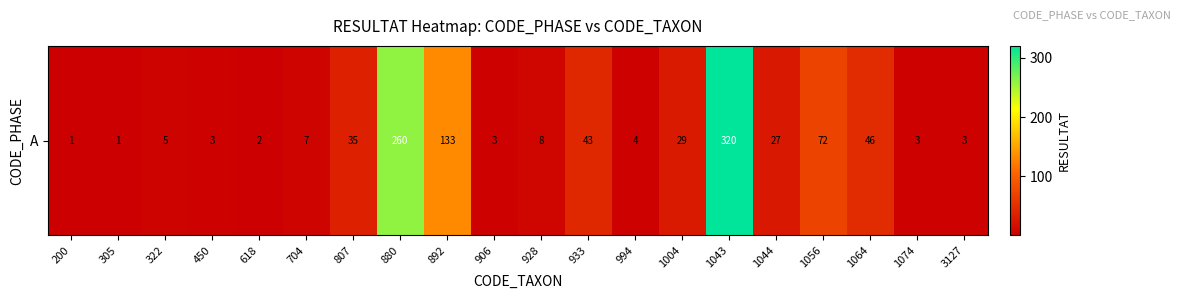

What is the maximum value shown in the chart?

320